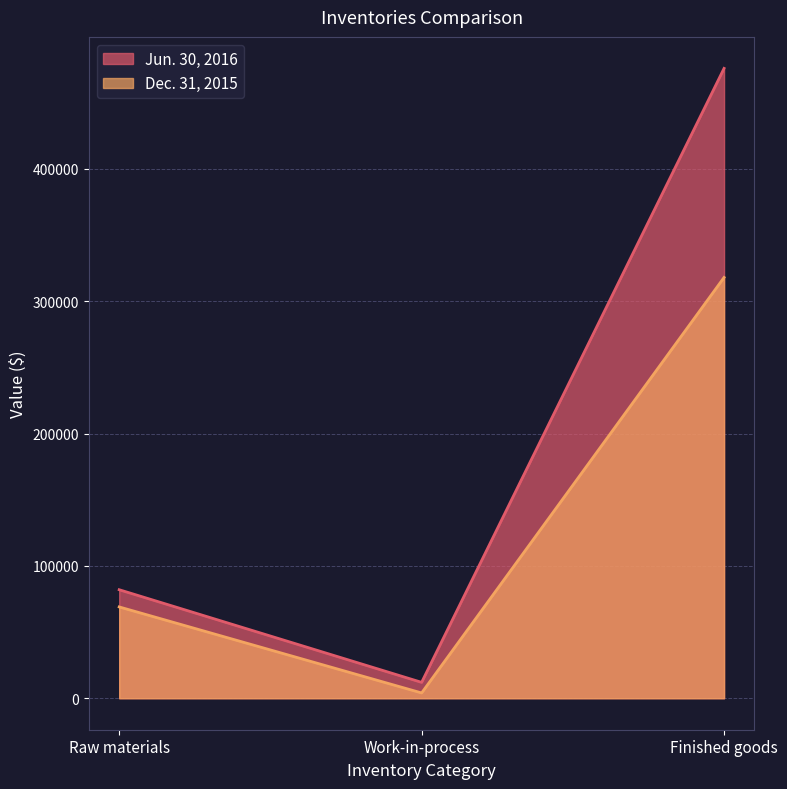

The value of Jun. 30, 2016 at Work-in-process is 19960. True or false?

False